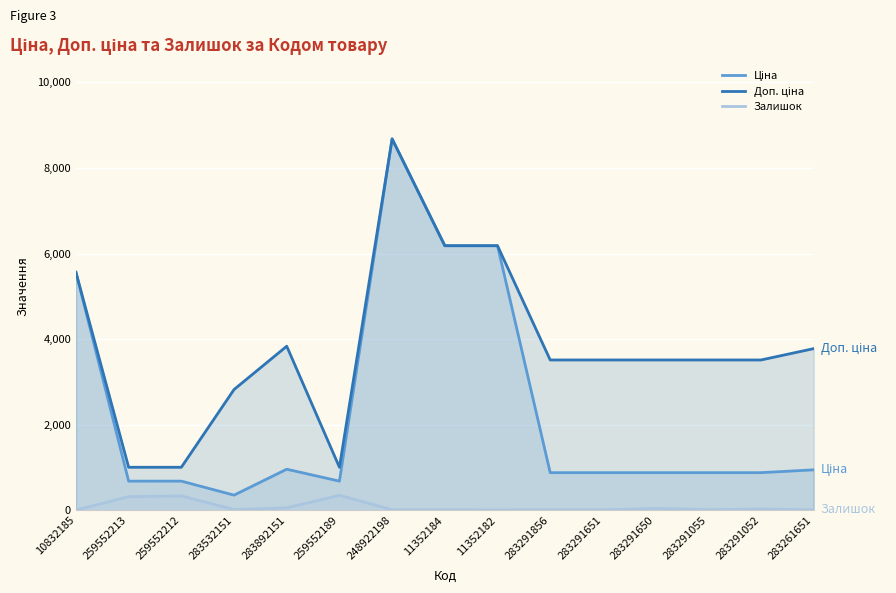

Which series has the largest total across all categories?

Доп. ціна